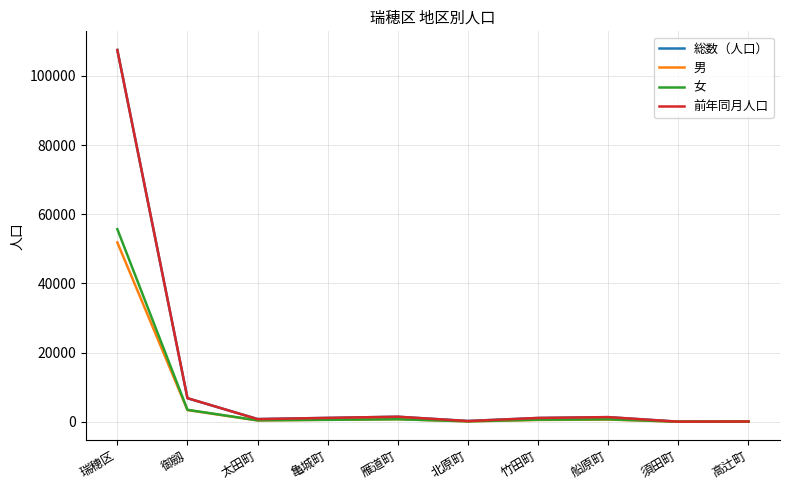

What position from the left is 高辻町?

10